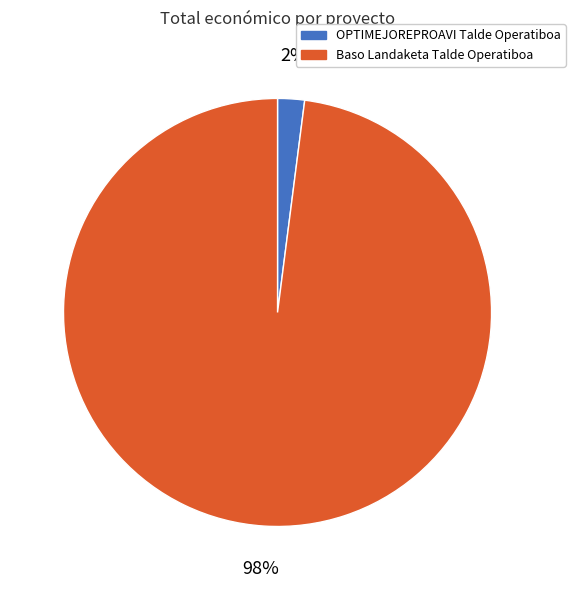

To the nearest percent, what percentage of the pie is Baso Landaketa Talde Operatiboa?

98%